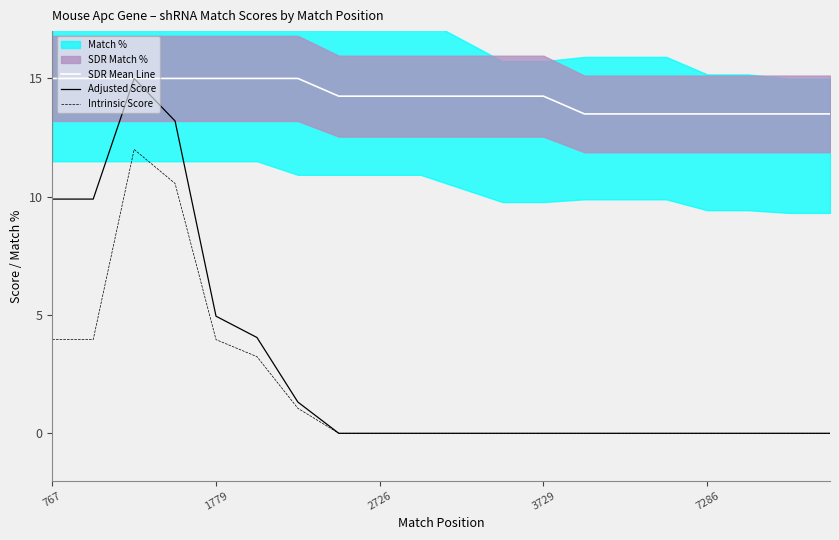

What is the highest value of the Adjusted Score series?

15.0